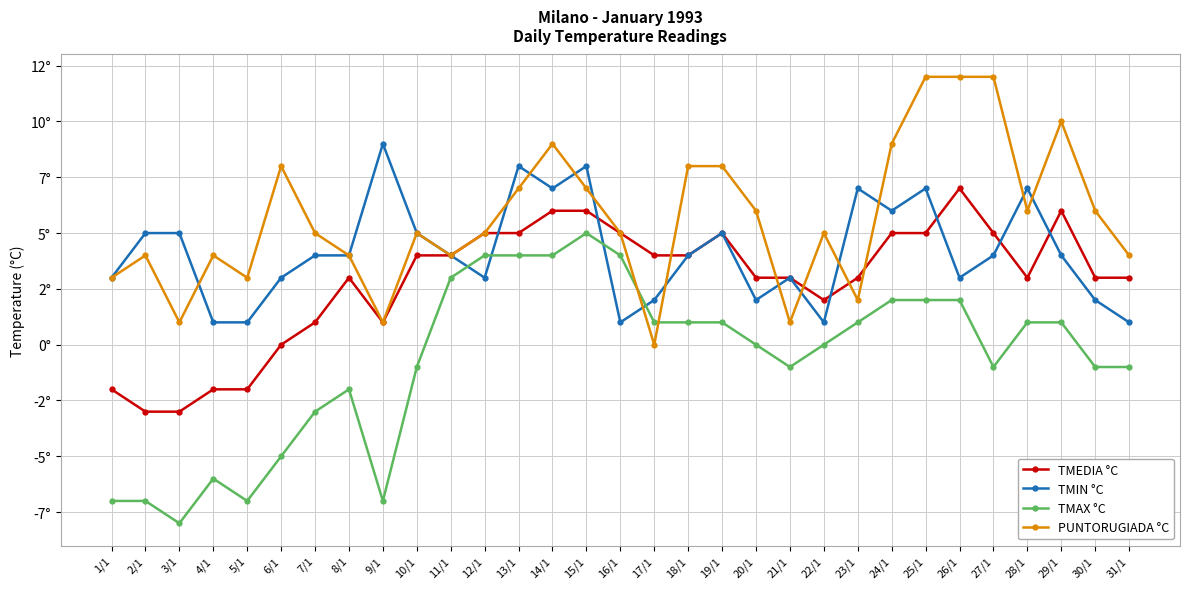

What is the minimum value shown in the chart?

-8